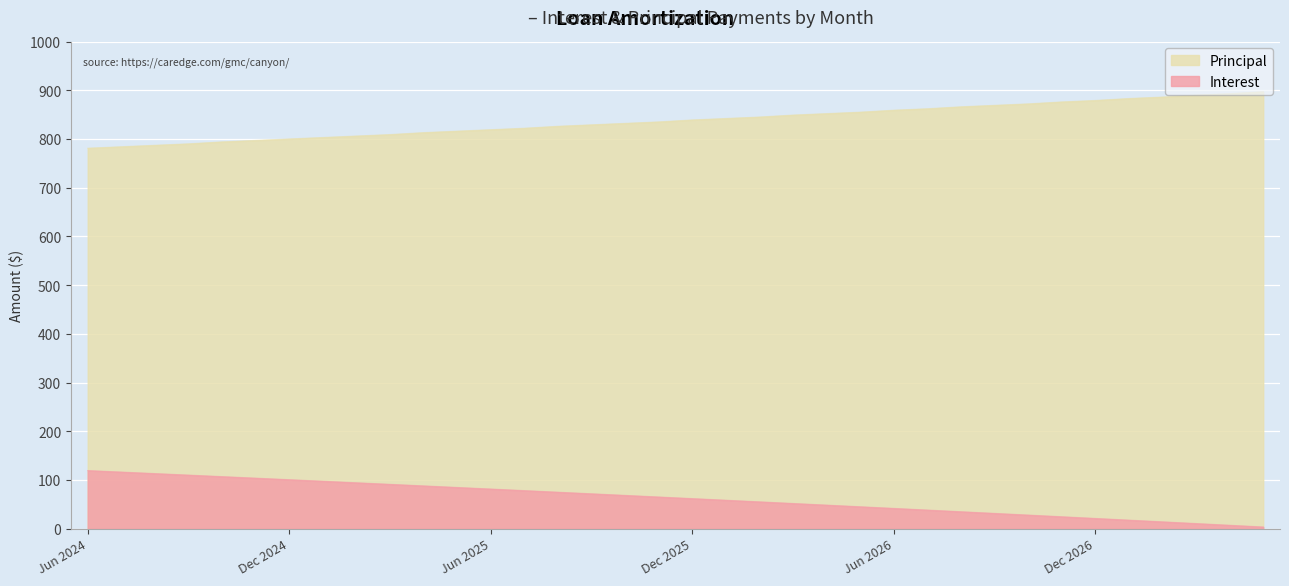

Reading left to right, transcribe all the data shown in this chart.

Interest: Jun 2024=119.4	Jul 2024=116.3	Aug 2024=113.2	Sep 2024=110.1	Oct 2024=106.9	Nov 2024=103.8	Dec 2024=100.6	Jan 2025=97.5	Feb 2025=94.3	Mar 2025=91.1	Apr 2025=87.9	May 2025=84.7	Jun 2025=81.5	Jul 2025=78.2	Aug 2025=75.0	Sep 2025=71.7	Oct 2025=68.4	Nov 2025=65.1	Dec 2025=61.8	Jan 2026=58.5	Feb 2026=55.2	Mar 2026=51.8	Apr 2026=48.5	May 2026=45.1	Jun 2026=41.7	Jul 2026=38.3	Aug 2026=34.9	Sep 2026=31.5	Oct 2026=28.0	Nov 2026=24.6	Dec 2026=21.1	Jan 2027=17.6	Feb 2027=14.1	Mar 2027=10.6	Apr 2027=7.1	May 2027=3.6
Principal: Jun 2024=781.0	Jul 2024=784.0	Aug 2024=787.0	Sep 2024=790.0	Oct 2024=794.0	Nov 2024=797.0	Dec 2024=800.0	Jan 2025=803.0	Feb 2025=806.0	Mar 2025=809.0	Apr 2025=813.0	May 2025=816.0	Jun 2025=819.0	Jul 2025=822.0	Aug 2025=826.0	Sep 2025=829.0	Oct 2025=832.0	Nov 2025=835.0	Dec 2025=839.0	Jan 2026=842.0	Feb 2026=845.0	Mar 2026=849.0	Apr 2026=852.0	May 2026=855.0	Jun 2026=859.0	Jul 2026=862.0	Aug 2026=866.0	Sep 2026=869.0	Oct 2026=872.0	Nov 2026=876.0	Dec 2026=879.0	Jan 2027=883.0	Feb 2027=886.0	Mar 2027=890.0	Apr 2027=893.0	May 2027=897.0